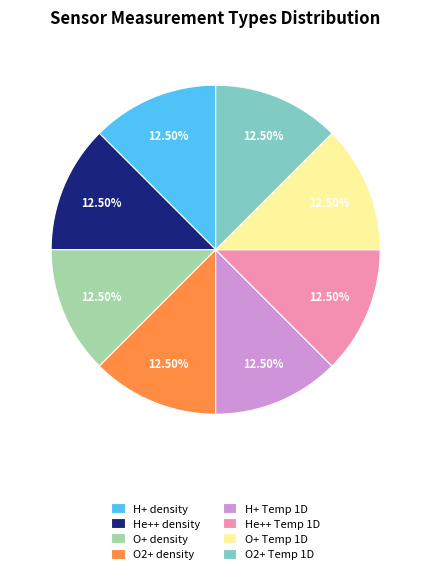

Do O2+ Temp 1D and H+ density together represent more than half of the pie?

No